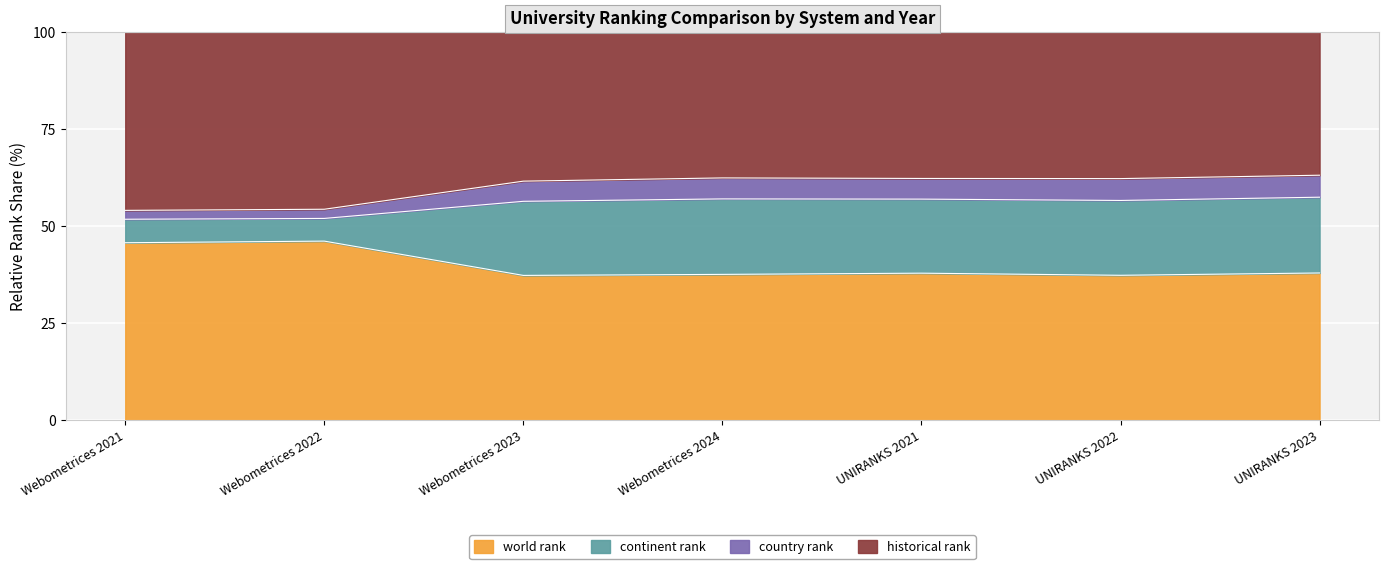

What is the greatest value displayed?

63.1